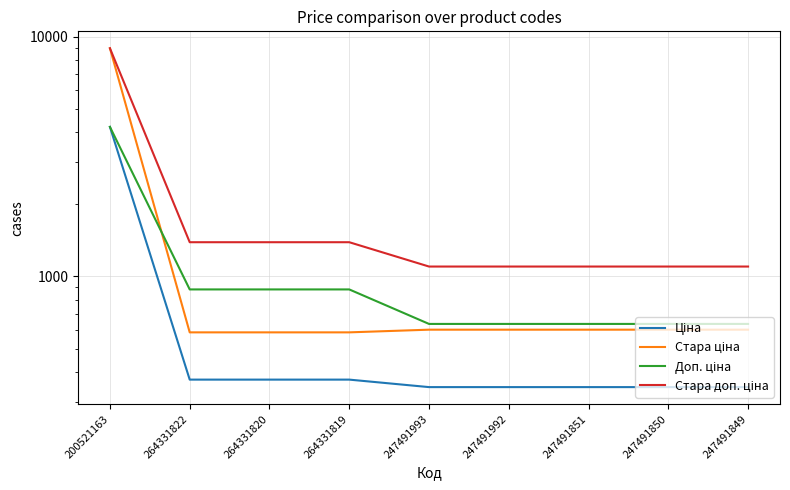

Is the value of Стара ціна at 264331822 greater than the value of Ціна at 247491992?

Yes